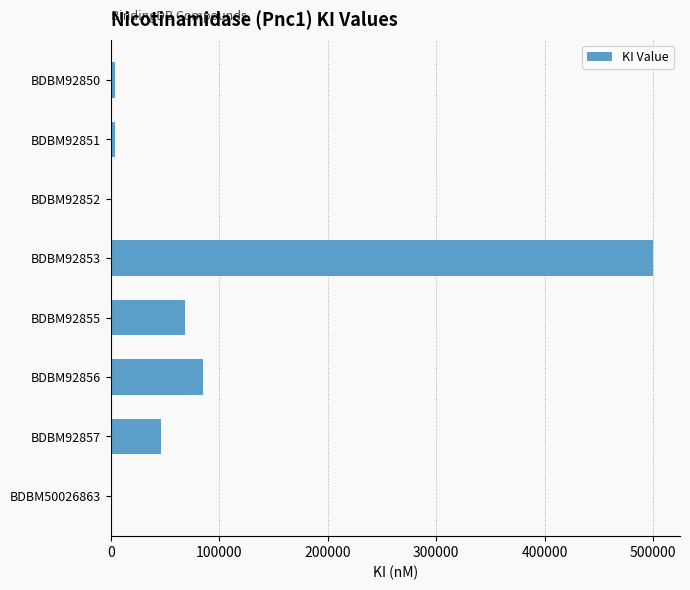

At which label is the value closest to 250325?

BDBM92856